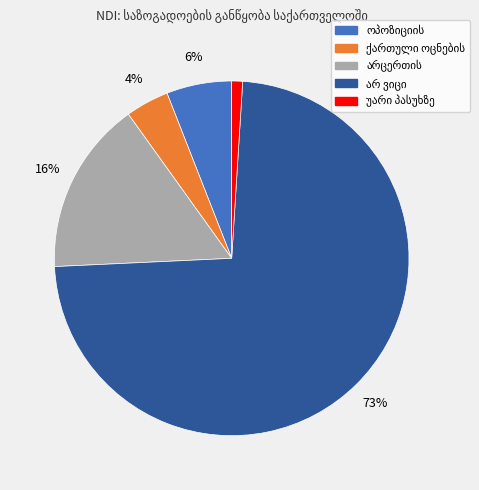

To the nearest percent, what is the average slice percentage?

20%